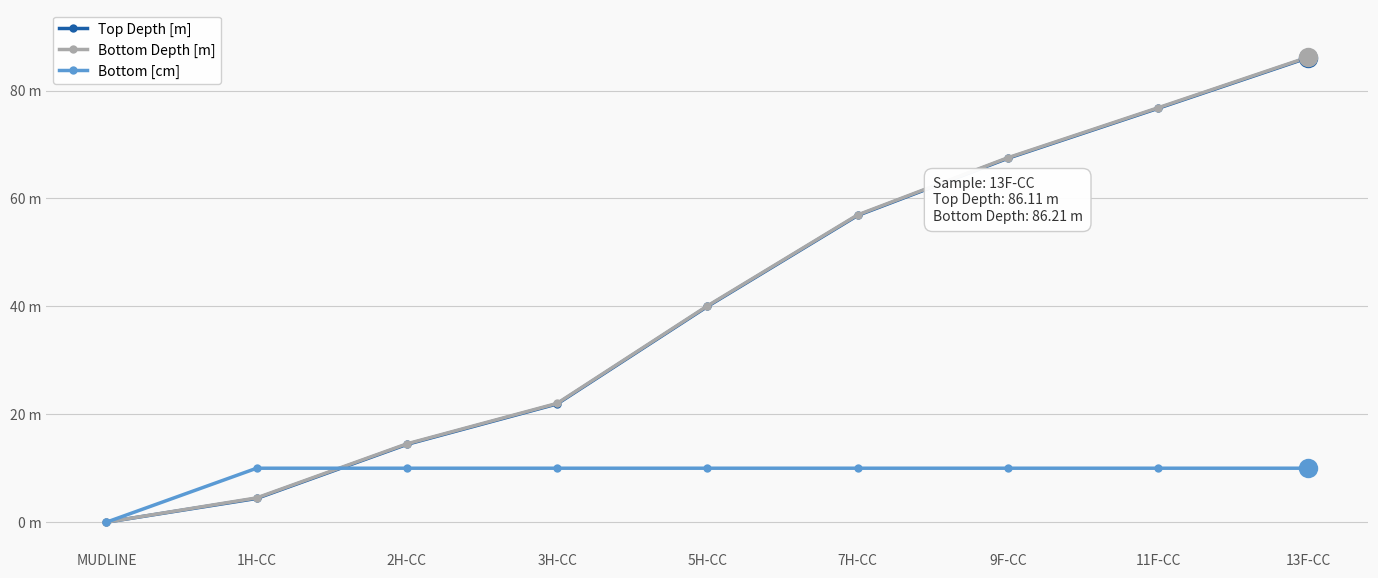

Which series changed the most between 3H-CC and 5H-CC?

Bottom Depth [m]